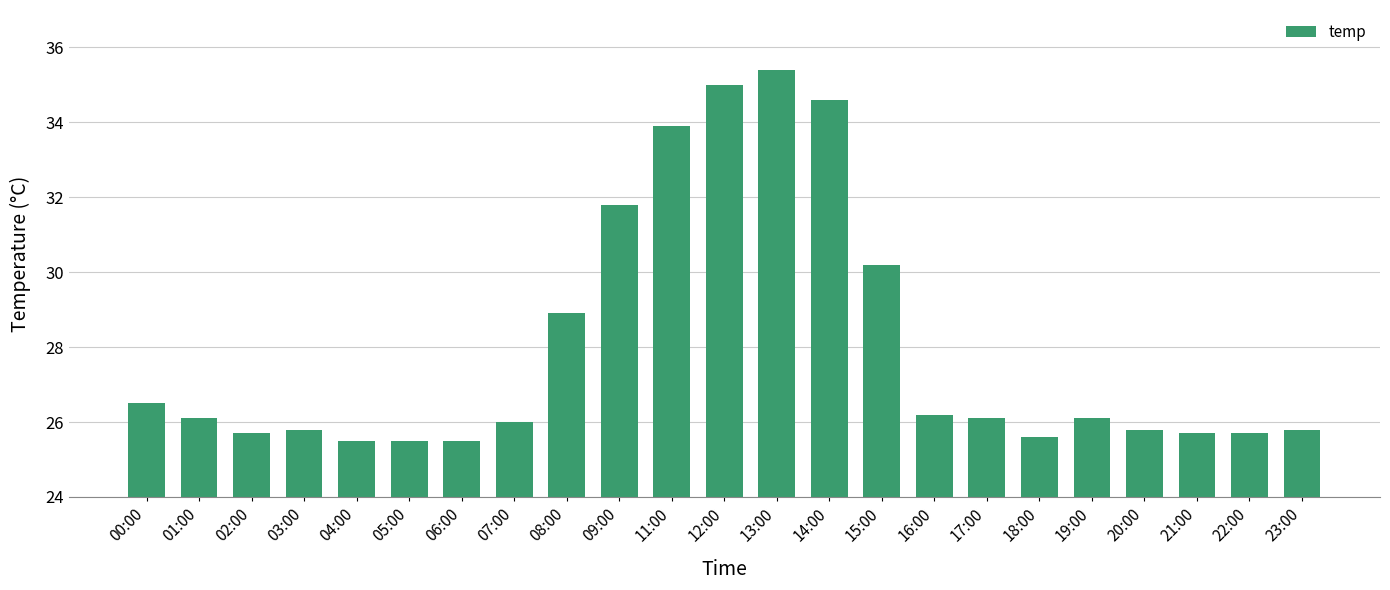

Which has a higher value, 19:00 or 08:00?

08:00